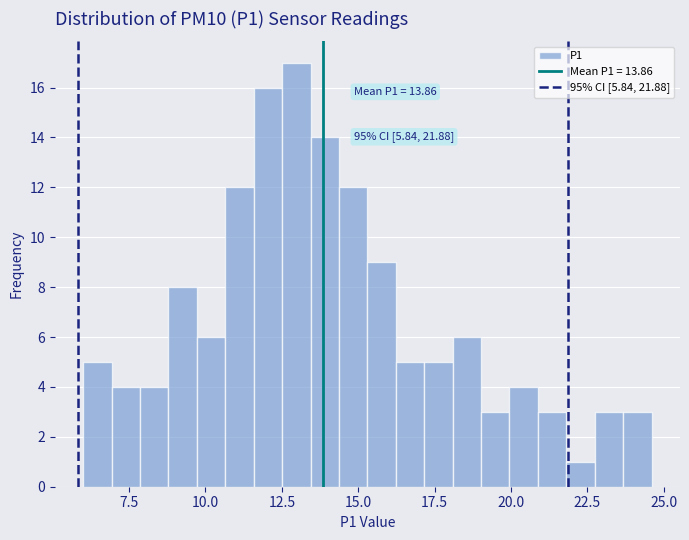

Read against the x-axis, roughly where is the centre of the tallest bar?

13.0